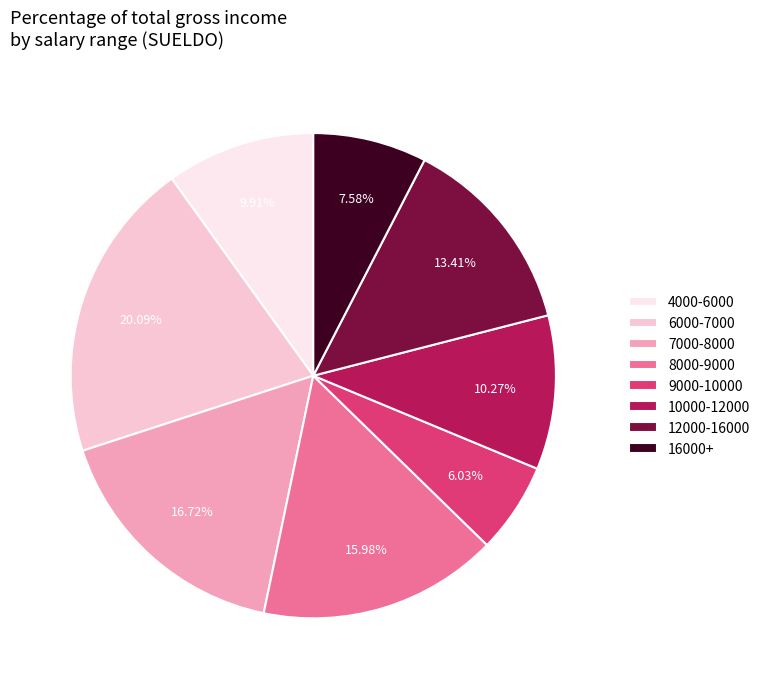

Is the sum of 10000-12000 and 9000-10000 greater than half?

No